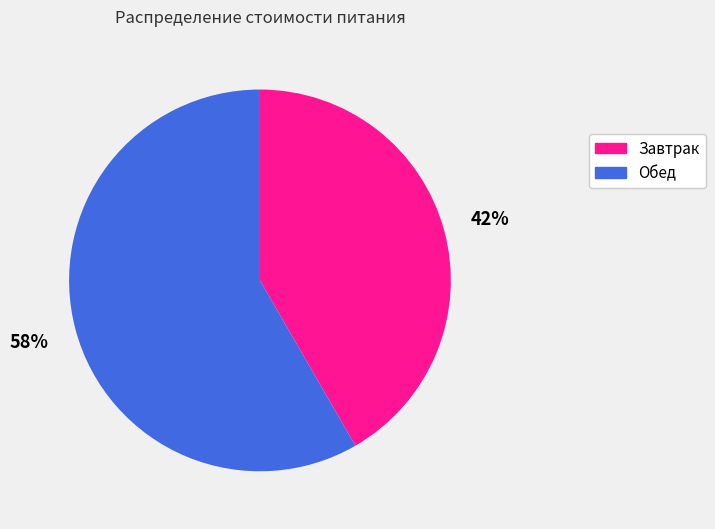

Approximately how many times larger is the value at Завтрак compared to Обед?

0.7